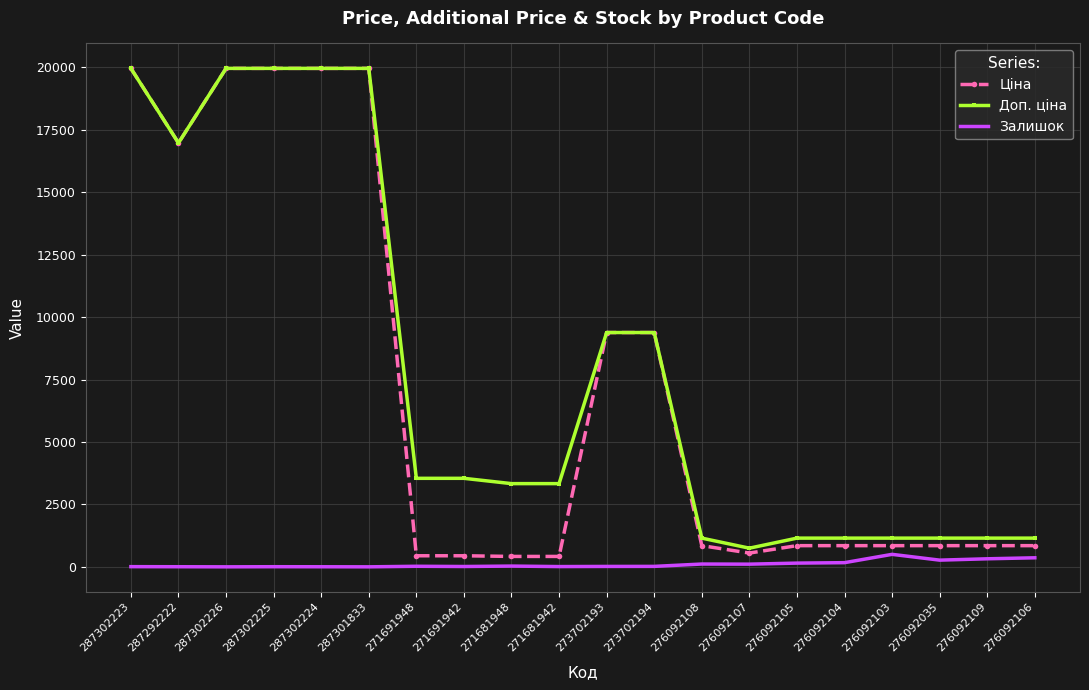

The value of Ціна at 287302226 is 33590.8. True or false?

False